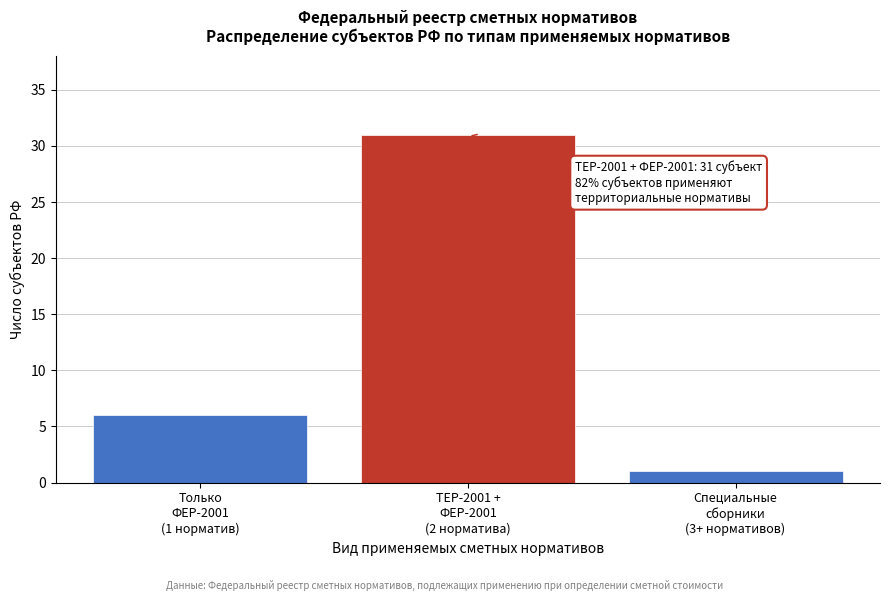

Reading left to right, list all the values displayed in this chart.

6	31	1